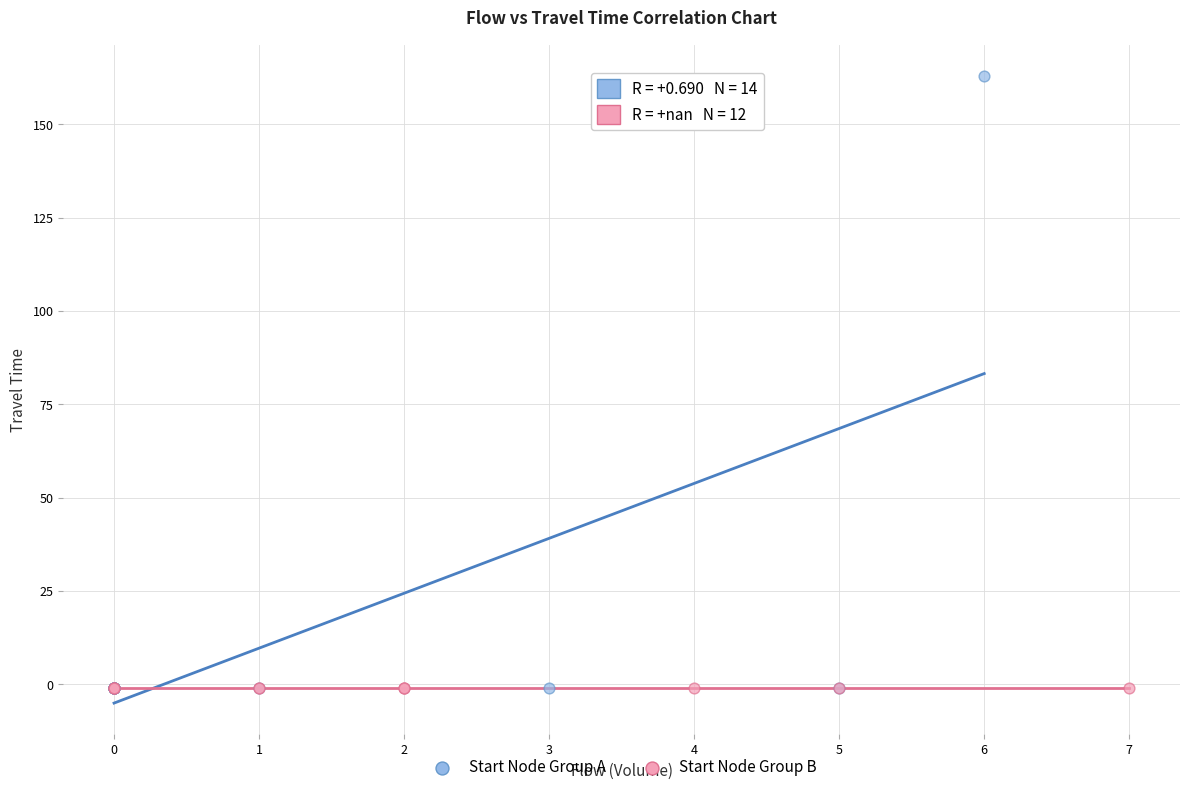

Which series reaches the maximum Y coordinate?

Start Node Group A